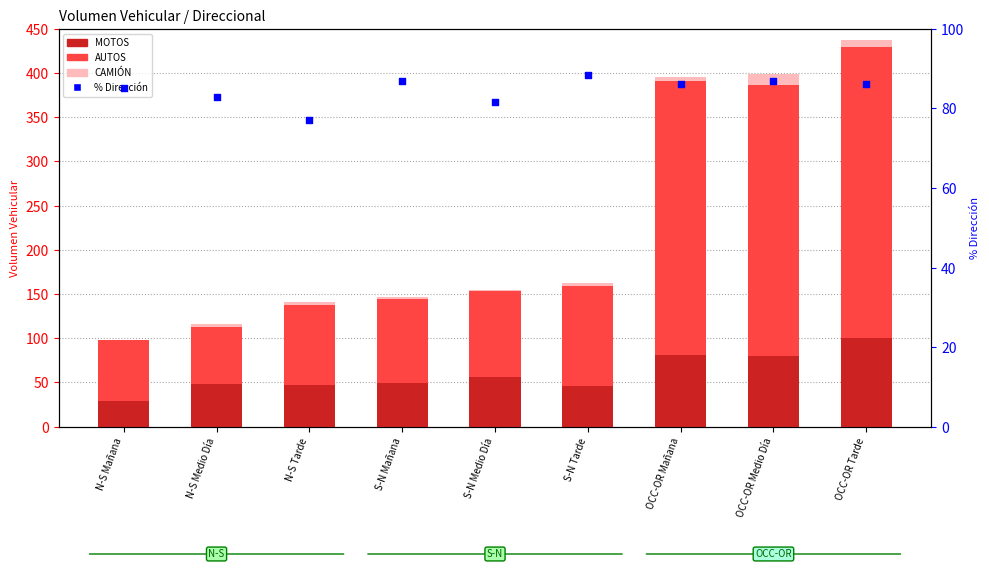

Which series contains the lowest Y value?

BUS